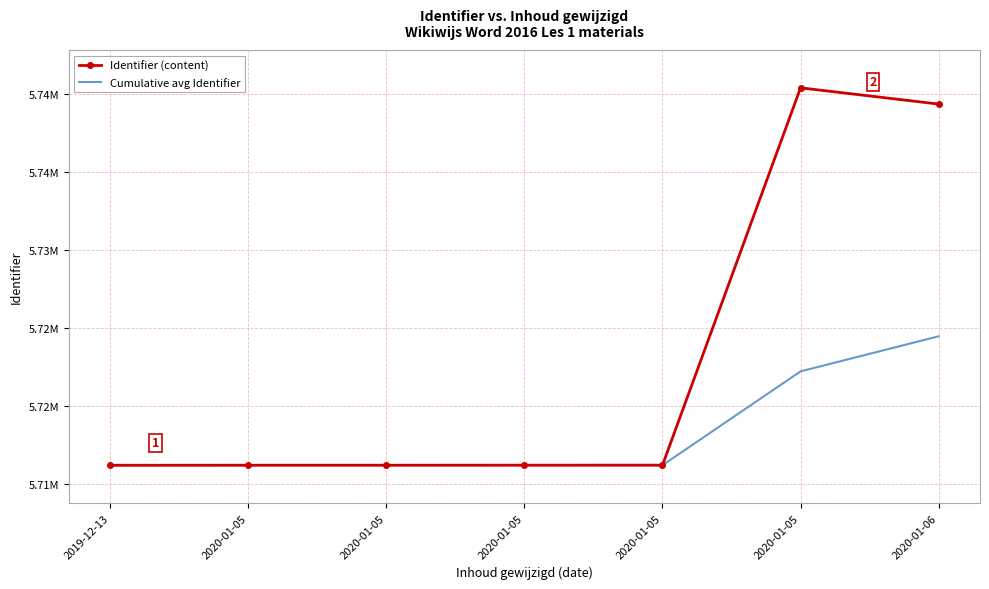

True or false: Identifier (content) and Cumulative avg Identifier intersect in this chart.

False